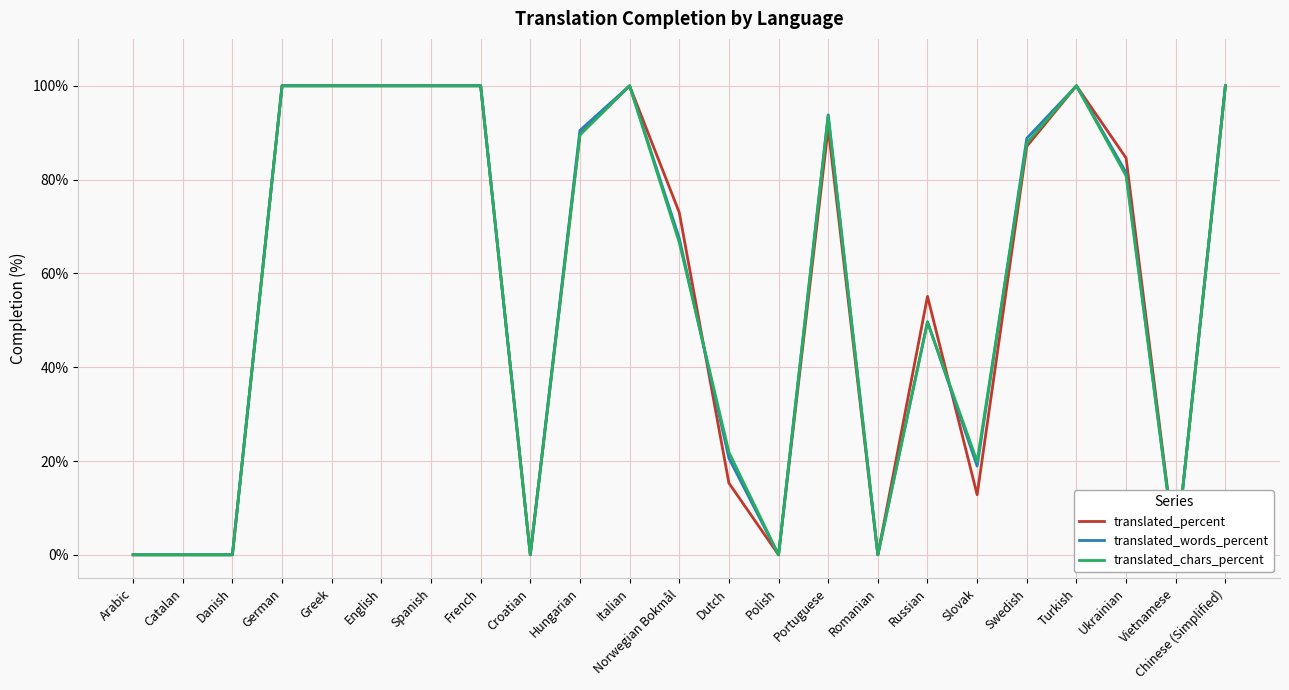

Rank the categories by translated_chars_percent value from lowest to highest.

Arabic, Catalan, Danish, Croatian, Polish, Romanian, Vietnamese, Slovak, Dutch, Russian, Norwegian Bokmål, Ukrainian, Swedish, Hungarian, Portuguese, German, Greek, English, Spanish, French, Italian, Turkish, Chinese (Simplified)